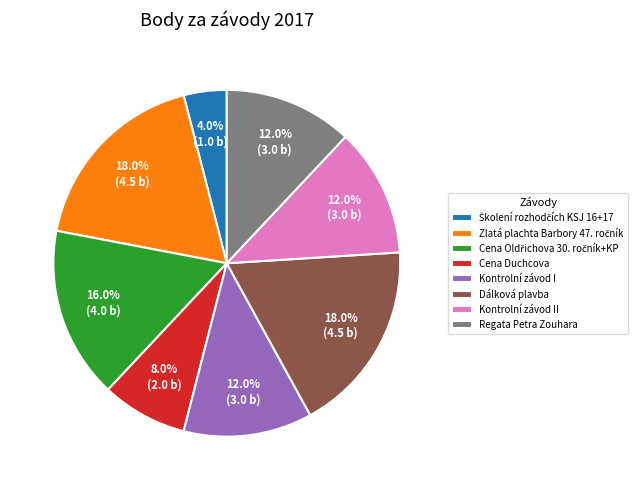

To the nearest percent, what is the difference between the largest and smallest slice percentages?

14%